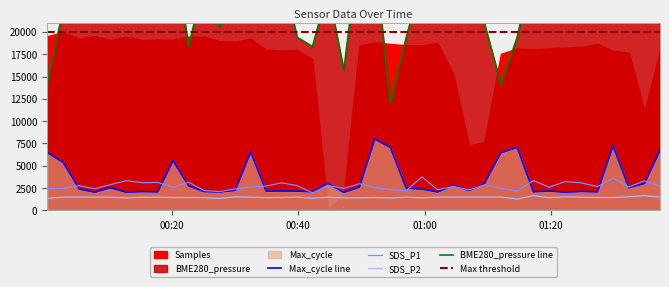

What is the maximum value for Max_cycle line?

8000.0